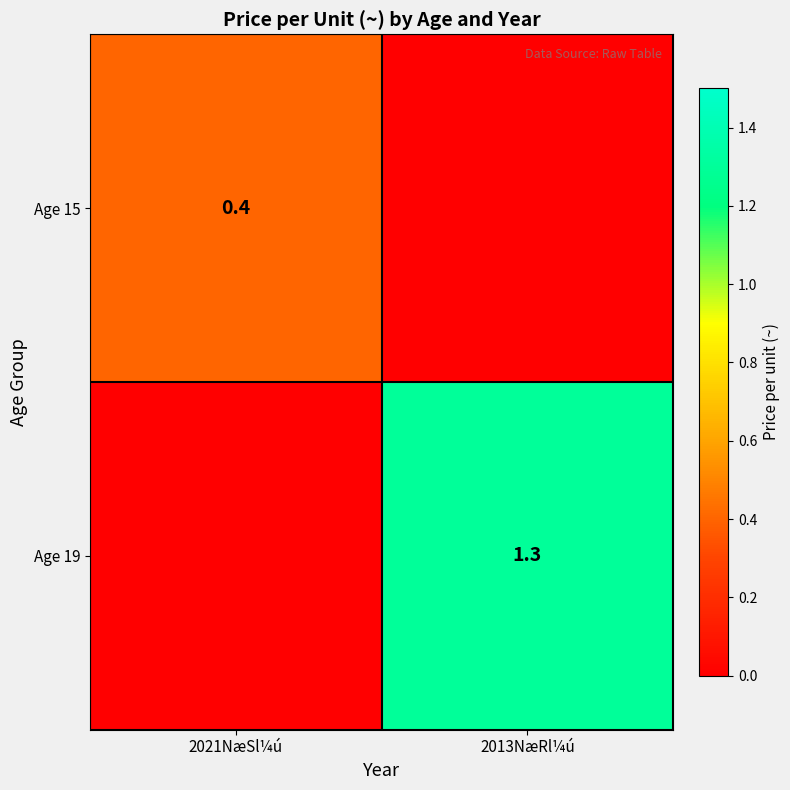

The value of Age 19 at 2013NæRl¼ú is 1.3. True or false?

True